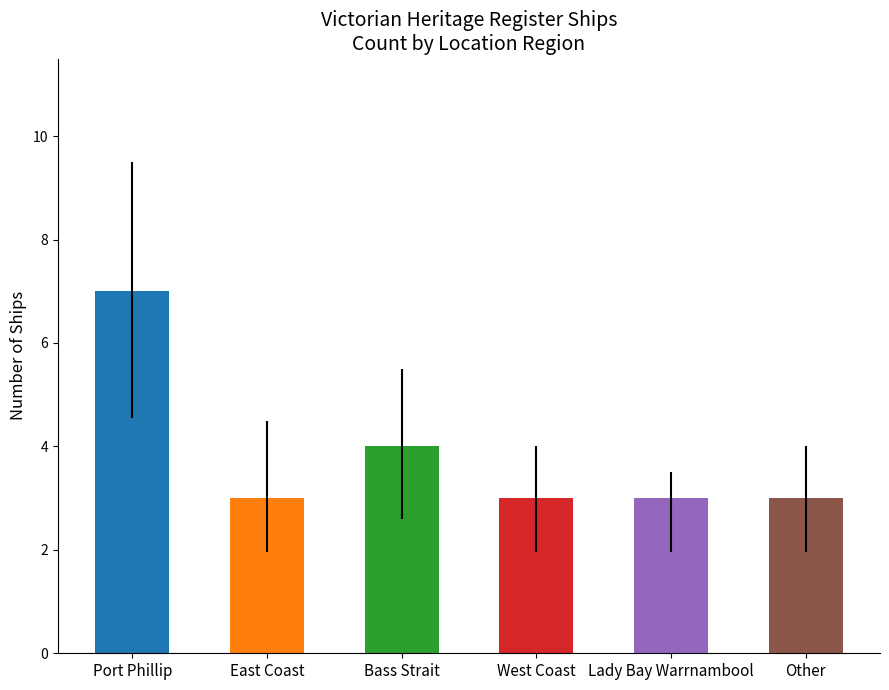

What position from the right is Bass Strait?

4